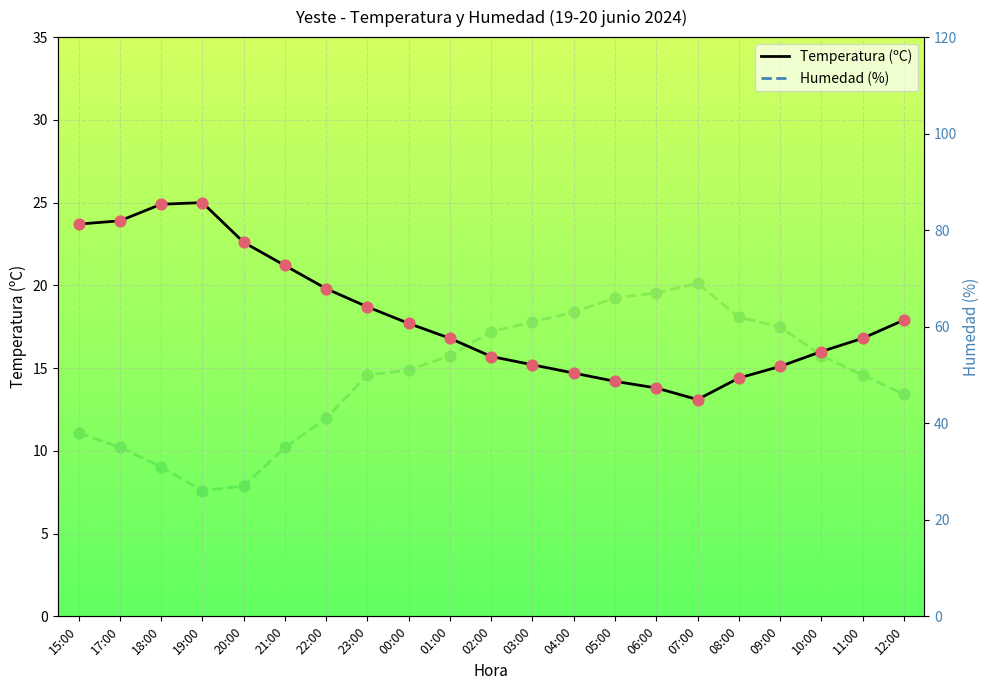

At how many categories does at least one series exceed 23?

21